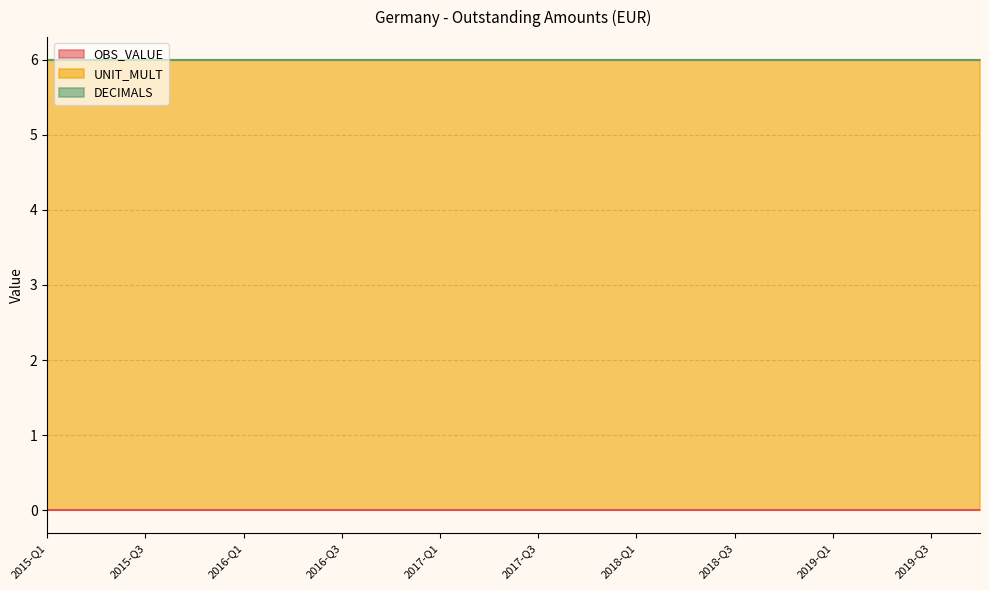

True or false: OBS_VALUE has more than 1 interior local peaks.

False